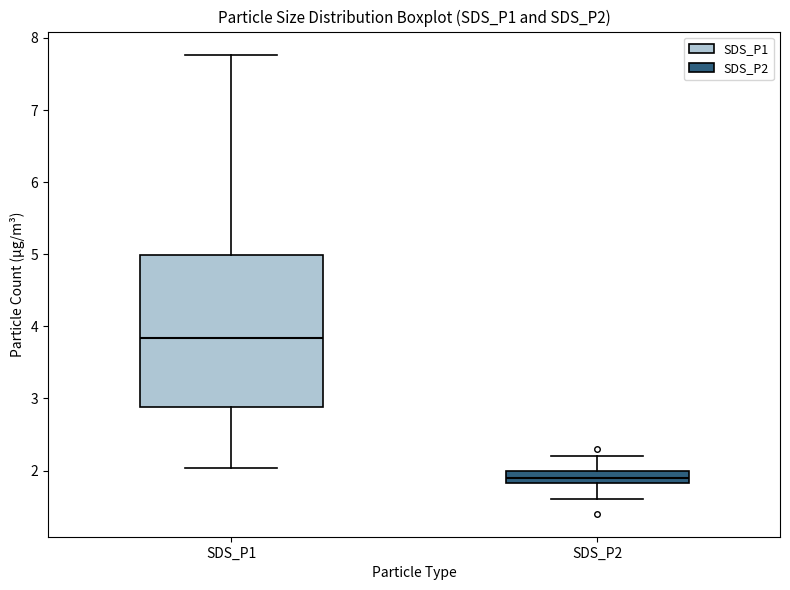

Comparing the boxes themselves (not the whiskers), which one is the tallest?

SDS_P1